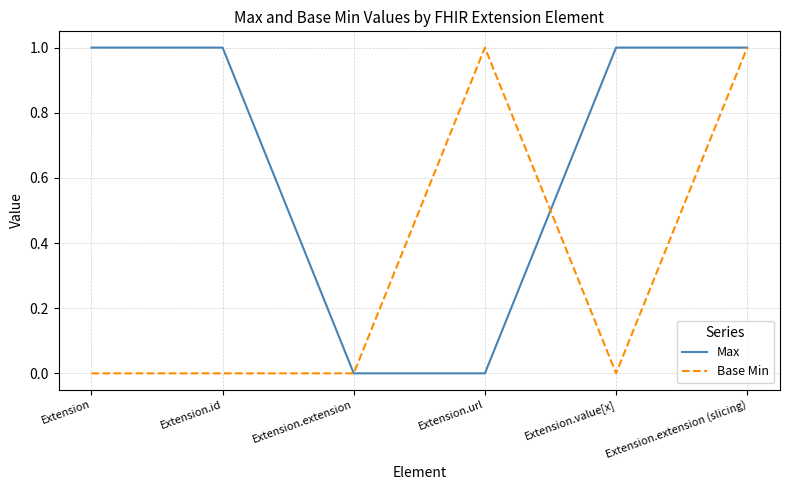

What are all the series names shown in the legend?

Max, Base Min